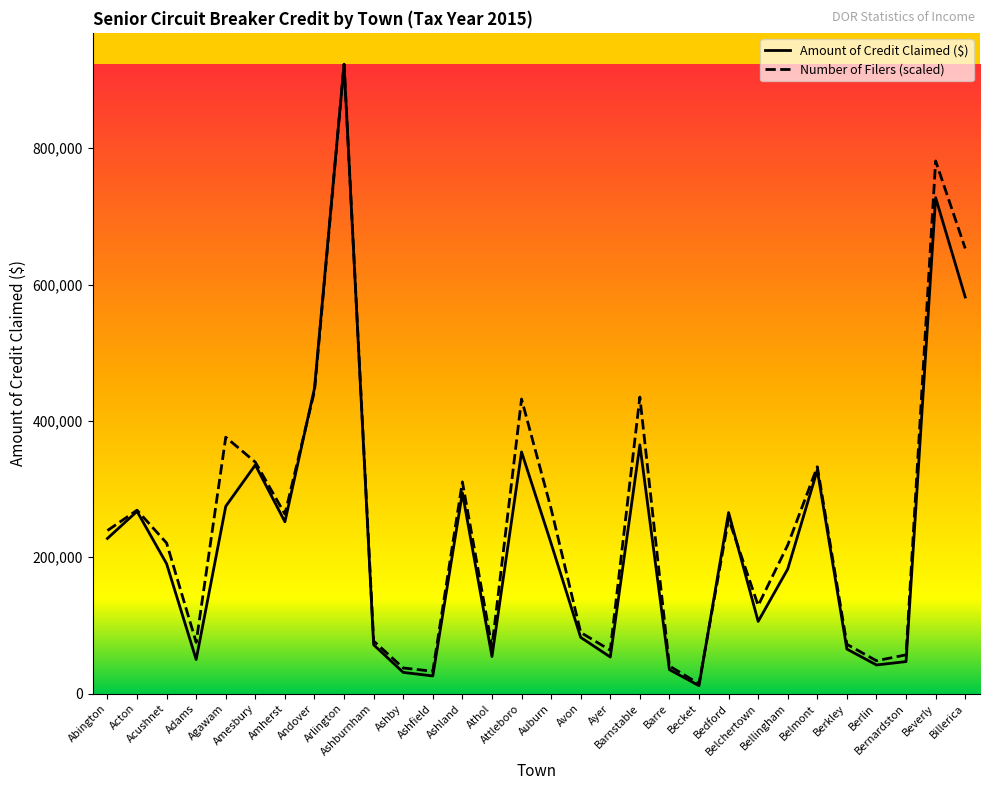

At how many categories does at least one series exceed 82076?

19